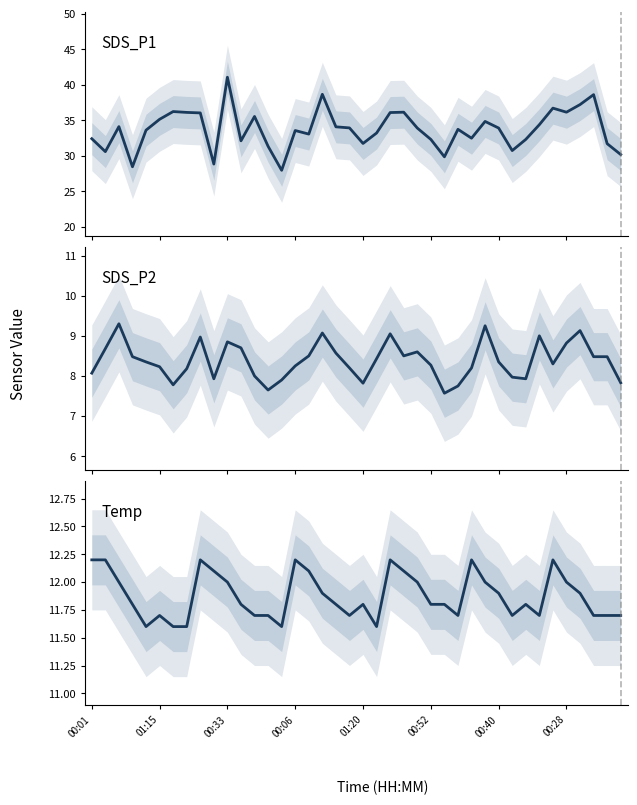

Which has a higher value, 39 or 00:33?

00:33